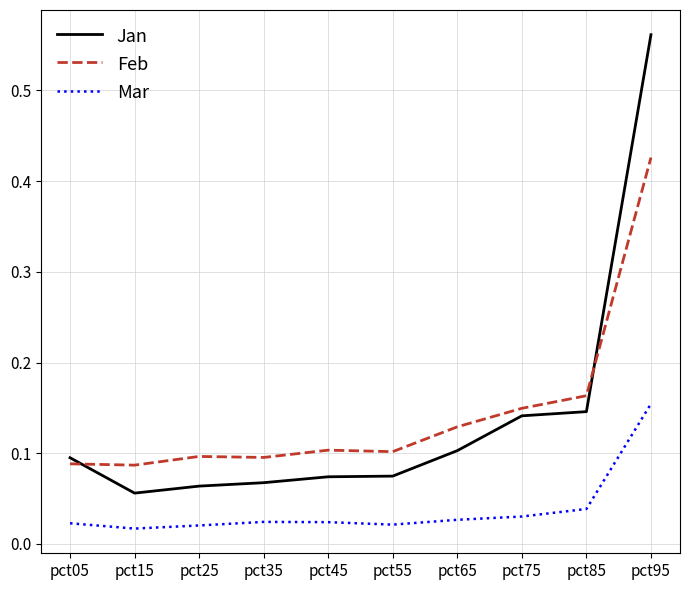

What is the sum of all Feb values?

1.4